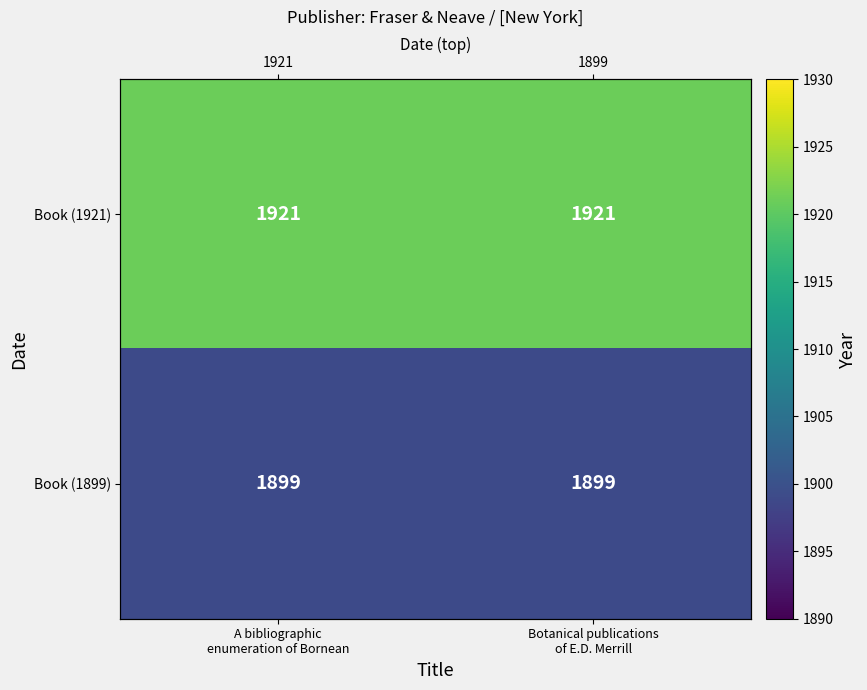

At how many categories does at least one series exceed 1903?

2